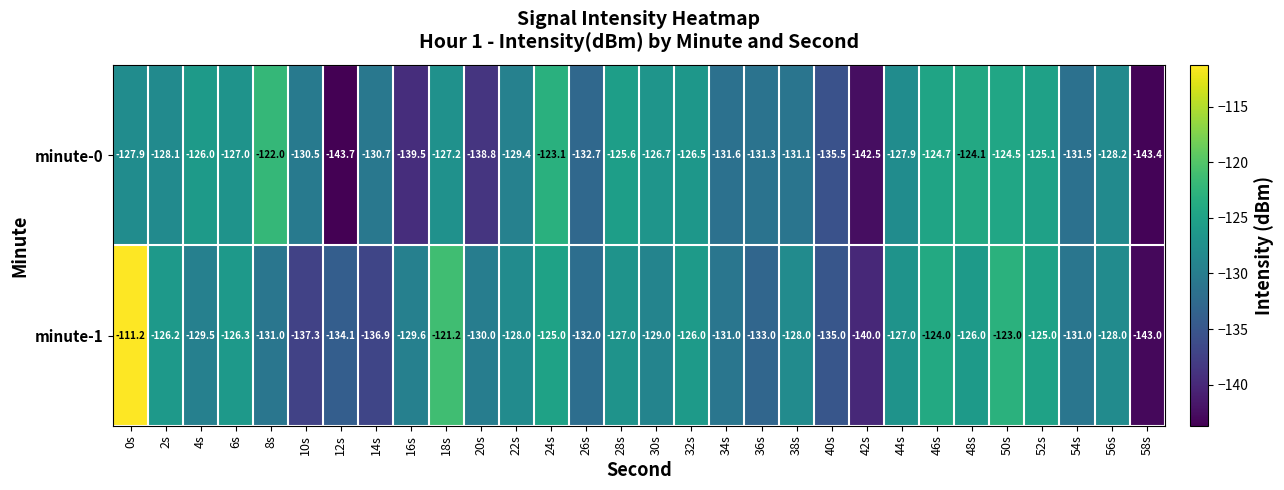

What is the total value across all series at 4s?

-255.5